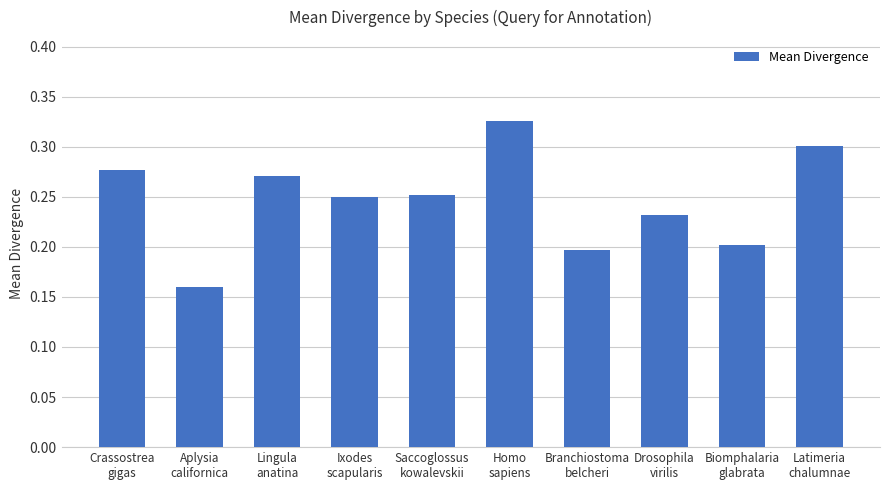

How many values are between 0 and 1?

10